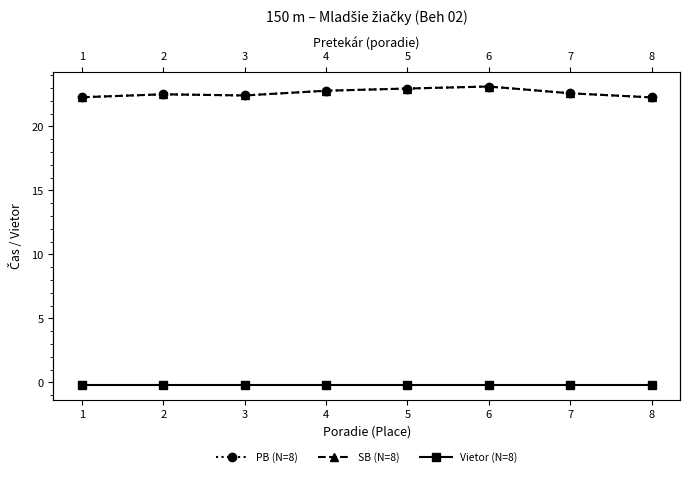

How many lines are shown in the chart?

3